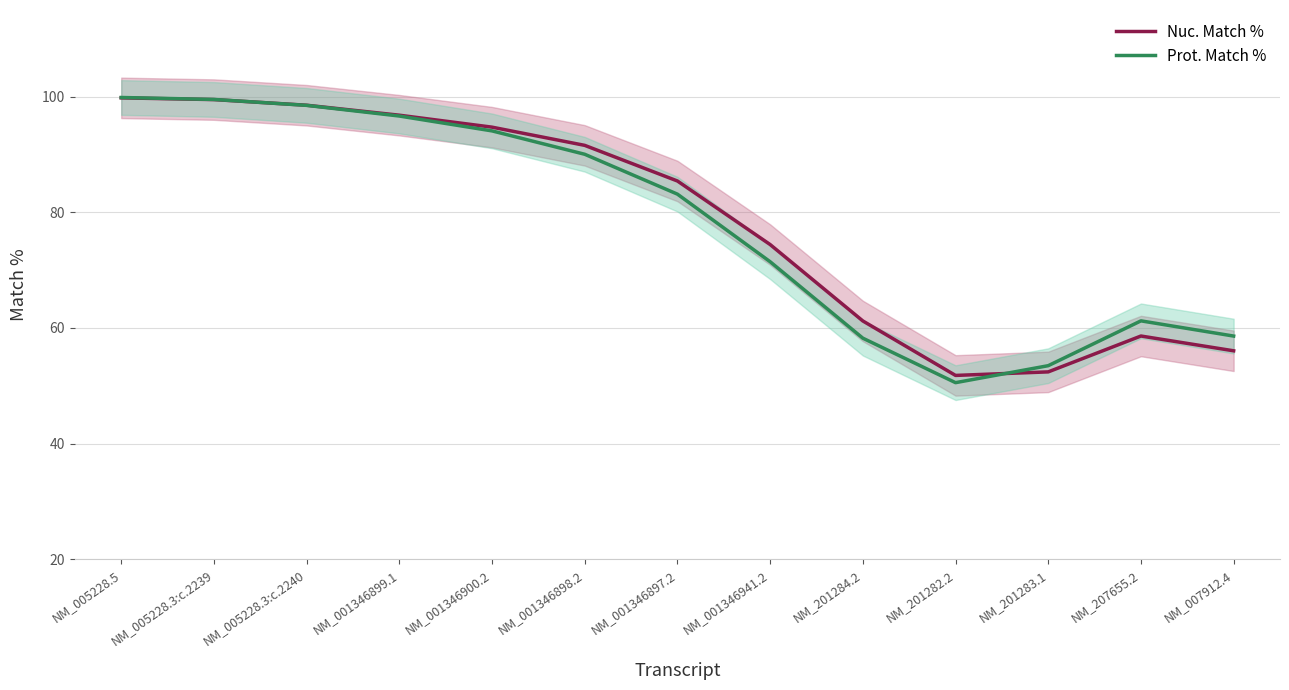

At which label does Prot. Match % reach its peak?

NM_005228.5